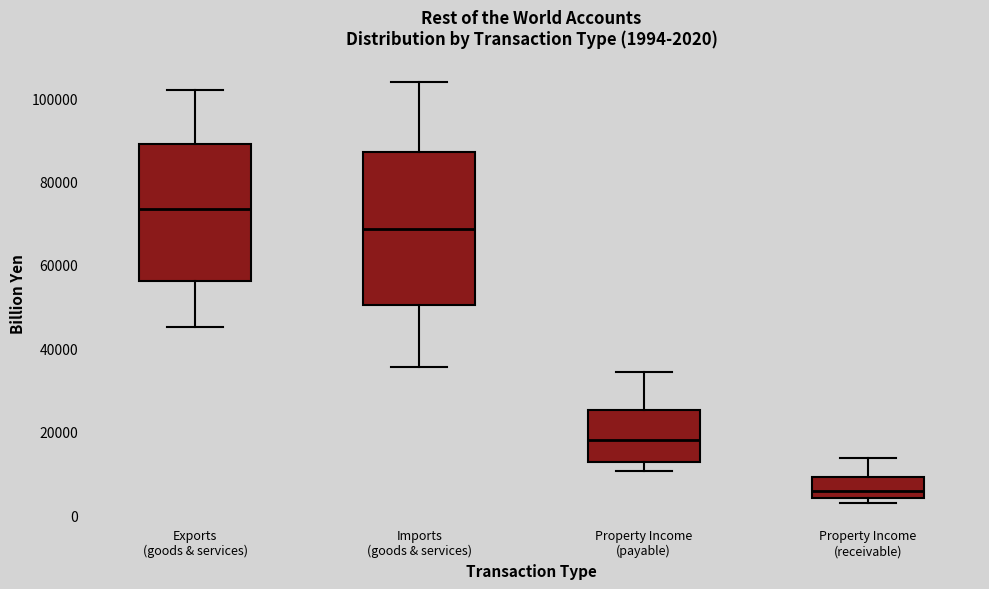

Comparing the boxes themselves (not the whiskers), which one is the tallest?

Imports (goods & services)